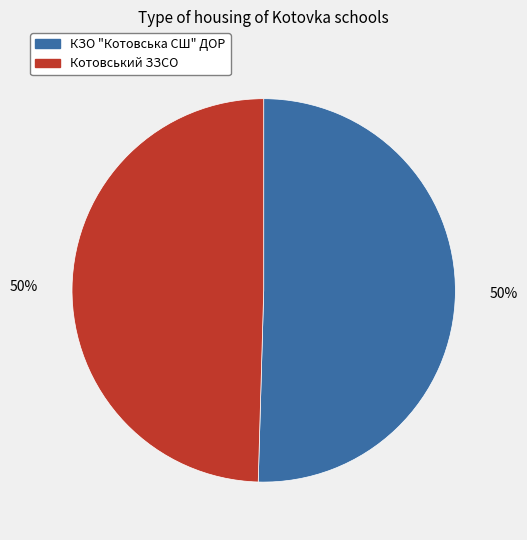

Combined, do КЗО "Котовська СШ" ДОР and Котовський ЗЗСО account for over 50%?

Yes